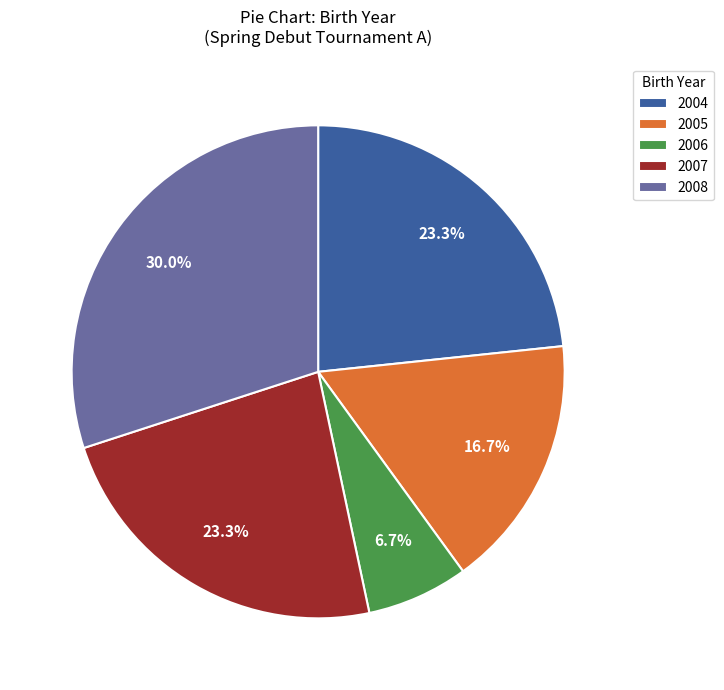

Do 2006 and 2005 together represent more than half of the pie?

No